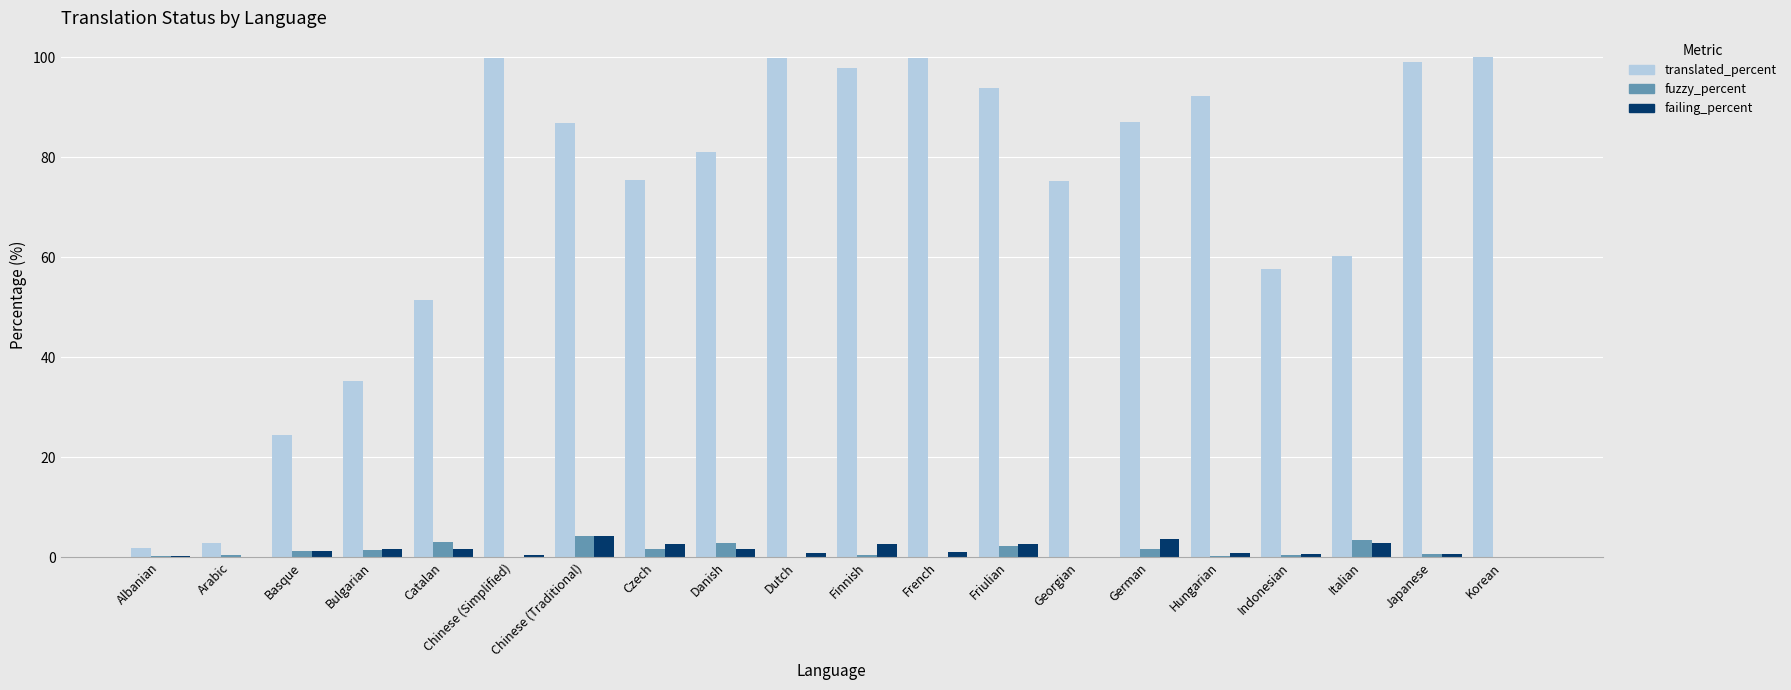

What is the maximum value for fuzzy_percent?

4.3